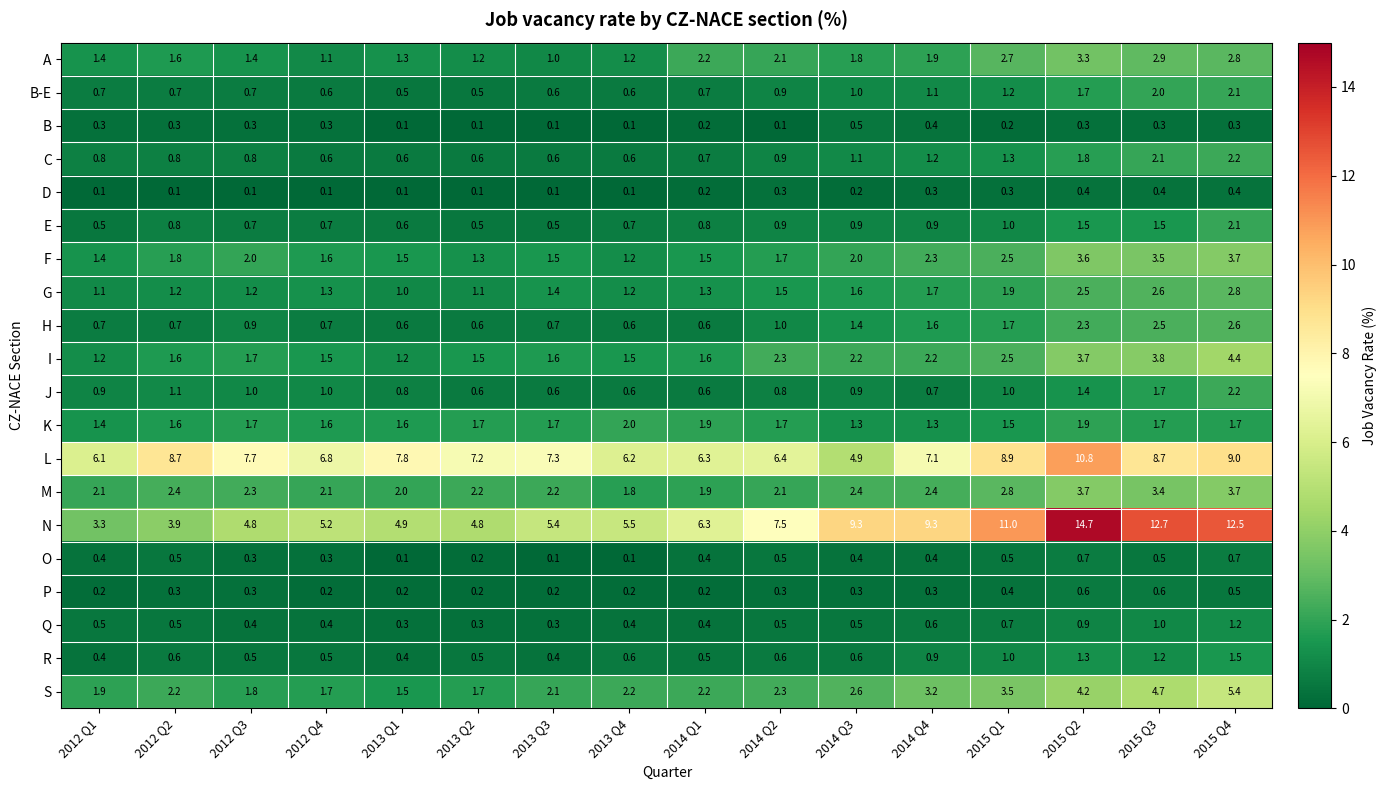

Count the number of data series in this chart.

20